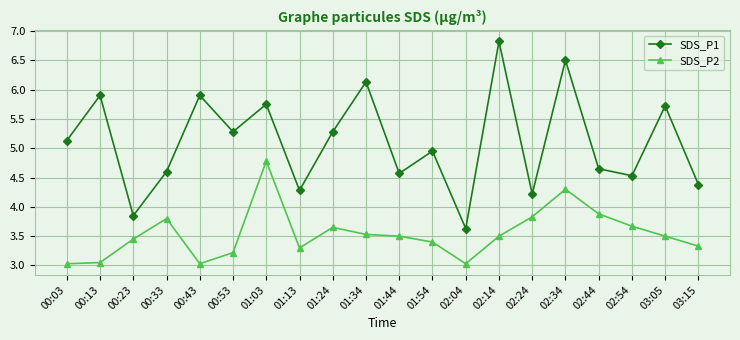

List the series in order of their overall mean, lowest first.

SDS_P2, SDS_P1